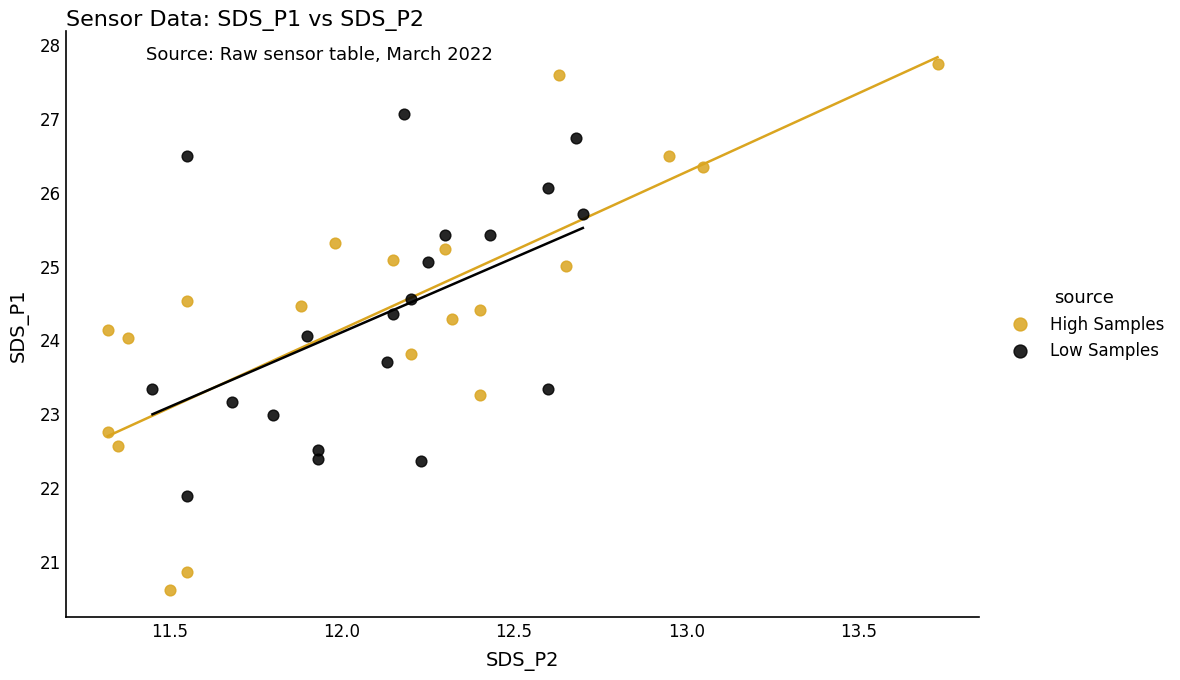

Which series contains the highest Y value?

High Samples